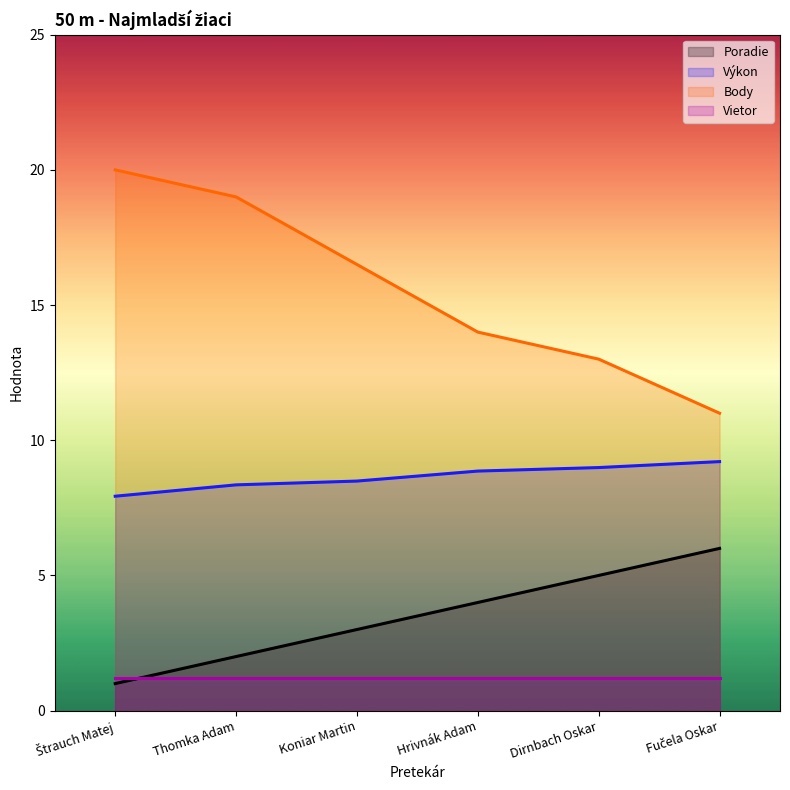

Is it true that Výkon equals 3.9 at Fučela Oskar?

False